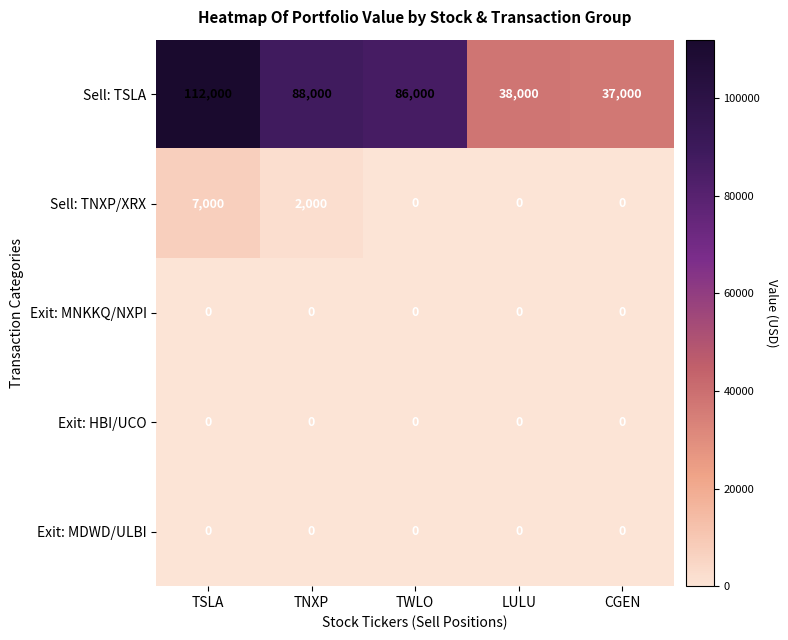

How many Sell: TNXP/XRX values are between 0 and 2000?

4